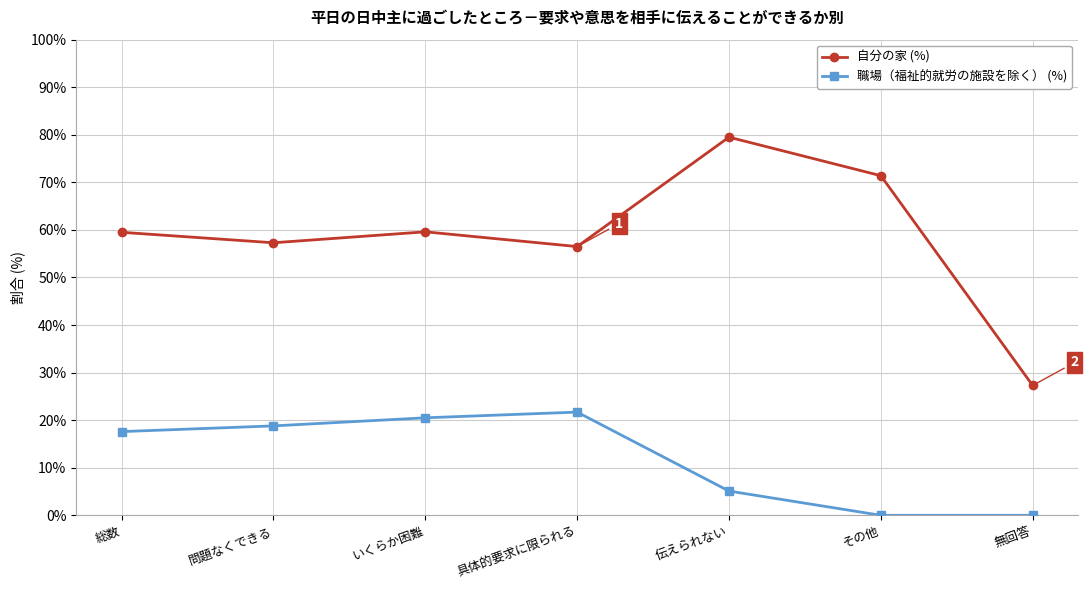

Rank the series by their maximum value, from highest to lowest.

自分の家 (%), 職場（福祉的就労の施設を除く） (%)